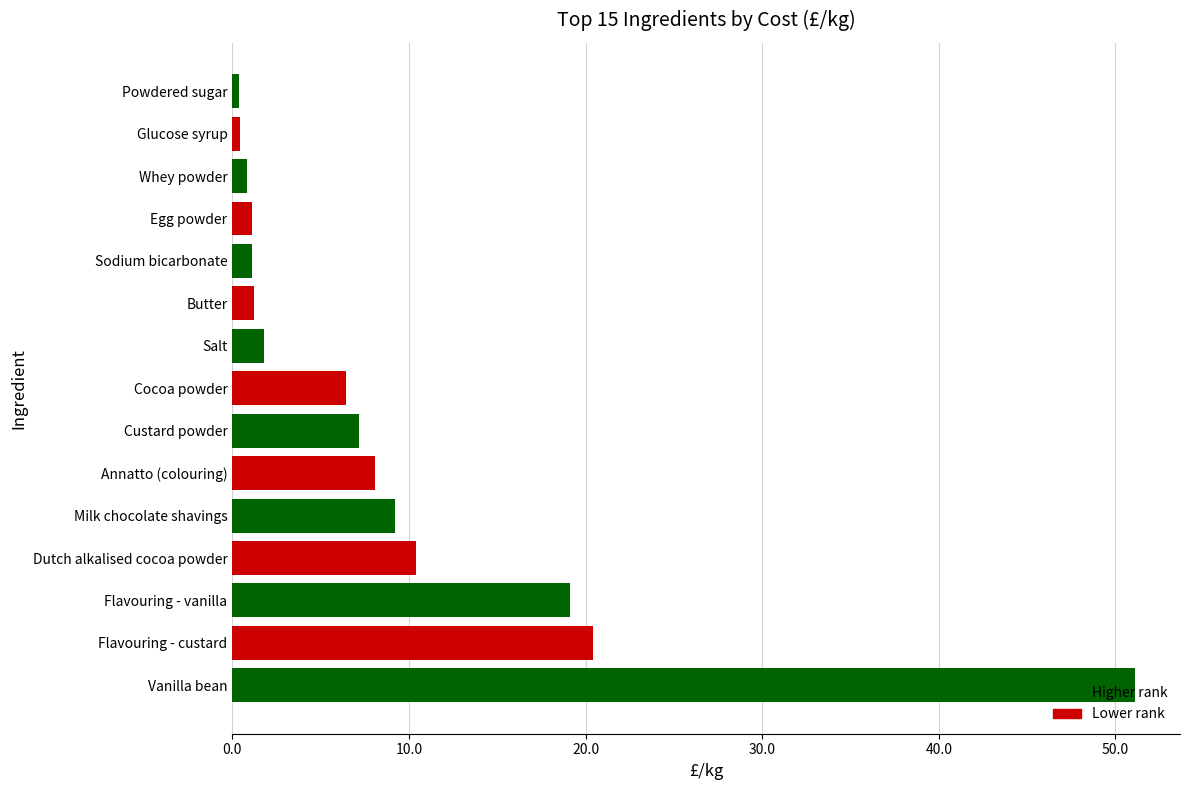

What is the average value?

9.3